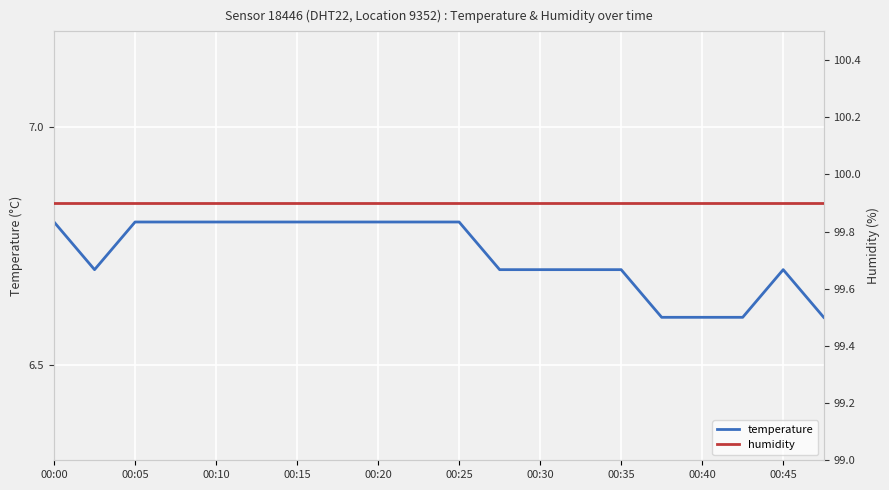

Is it true that temperature equals 3.6 at 00:00?

False